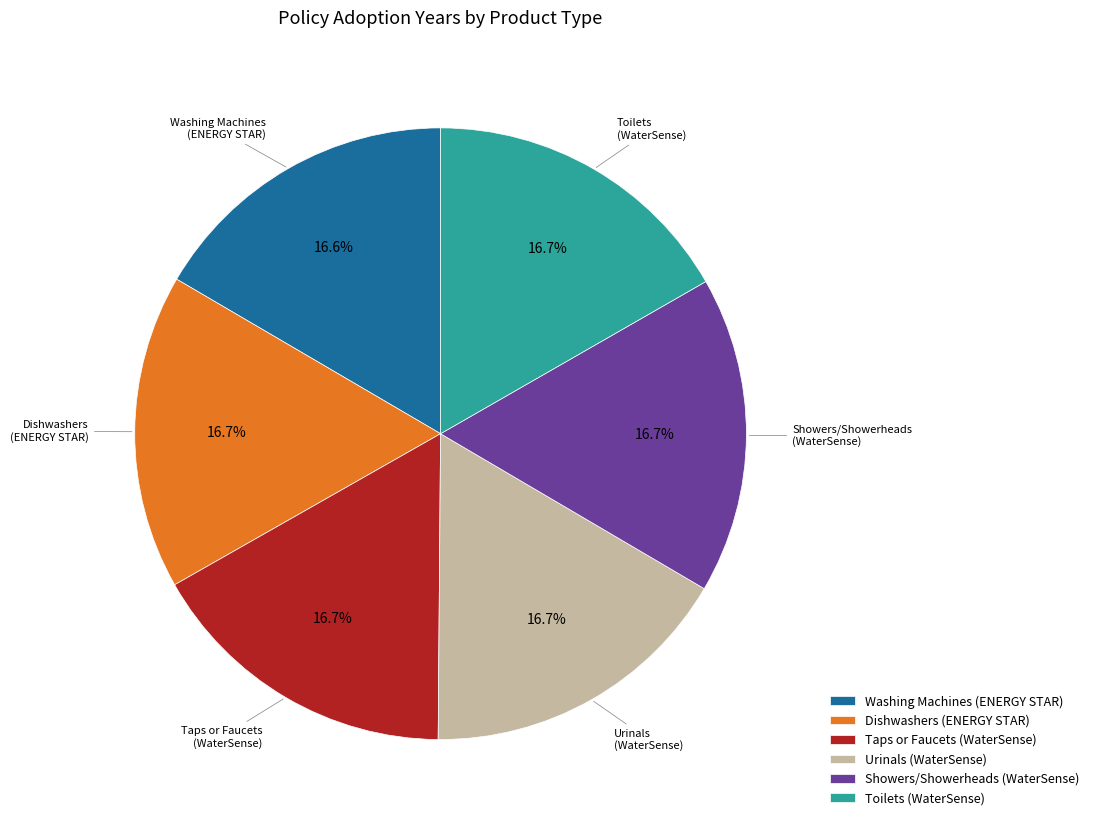

What percentage do Washing Machines (ENERGY STAR) and Showers/Showerheads (WaterSense) together represent?

33.3%